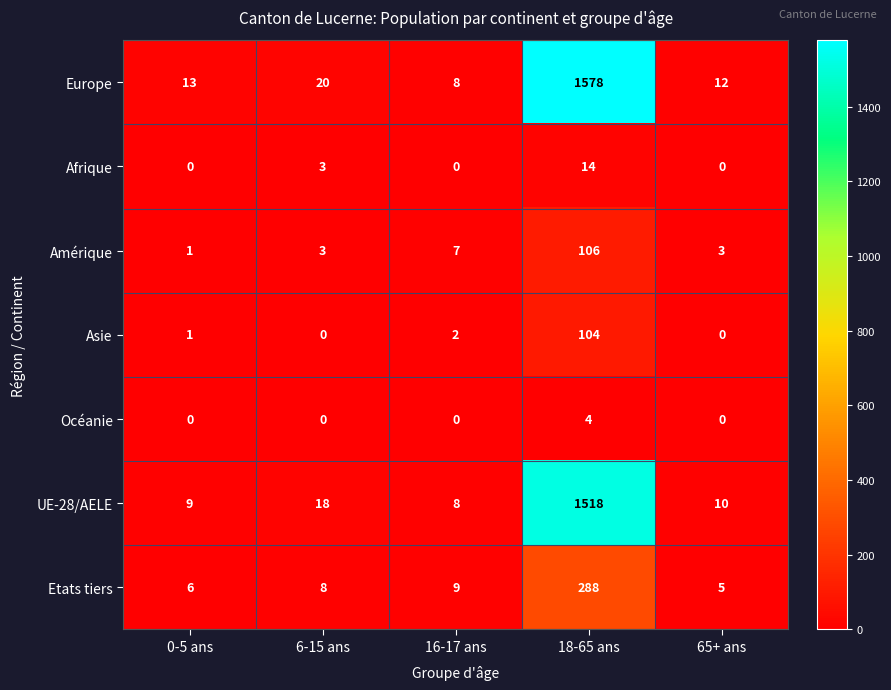

List the series in order of their peak value, highest first.

Europe, UE-28/AELE, Etats tiers, Amérique, Asie, Afrique, Océanie